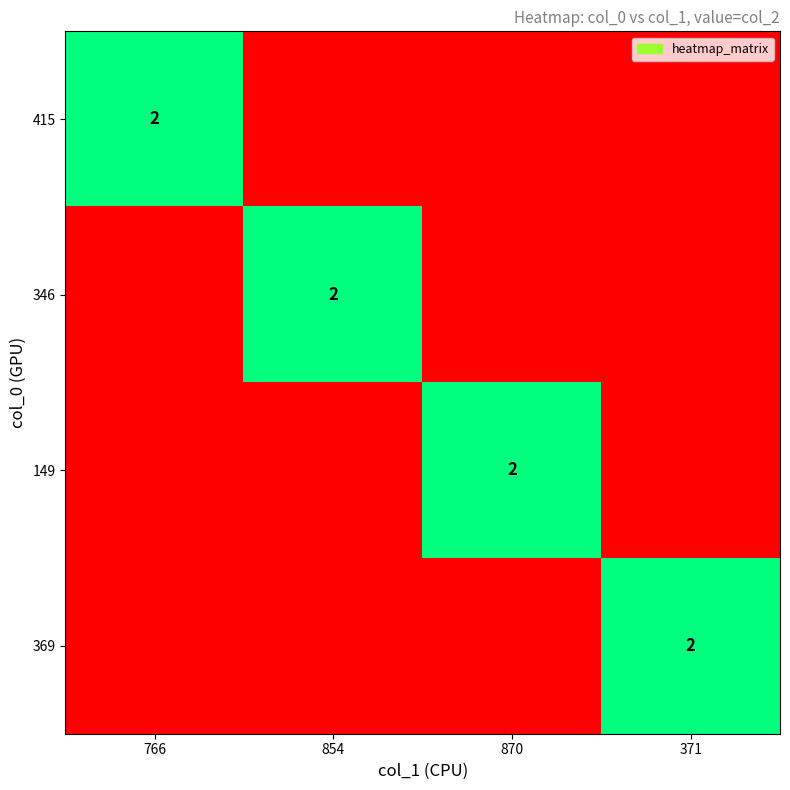

Count the number of categories in the chart.

4